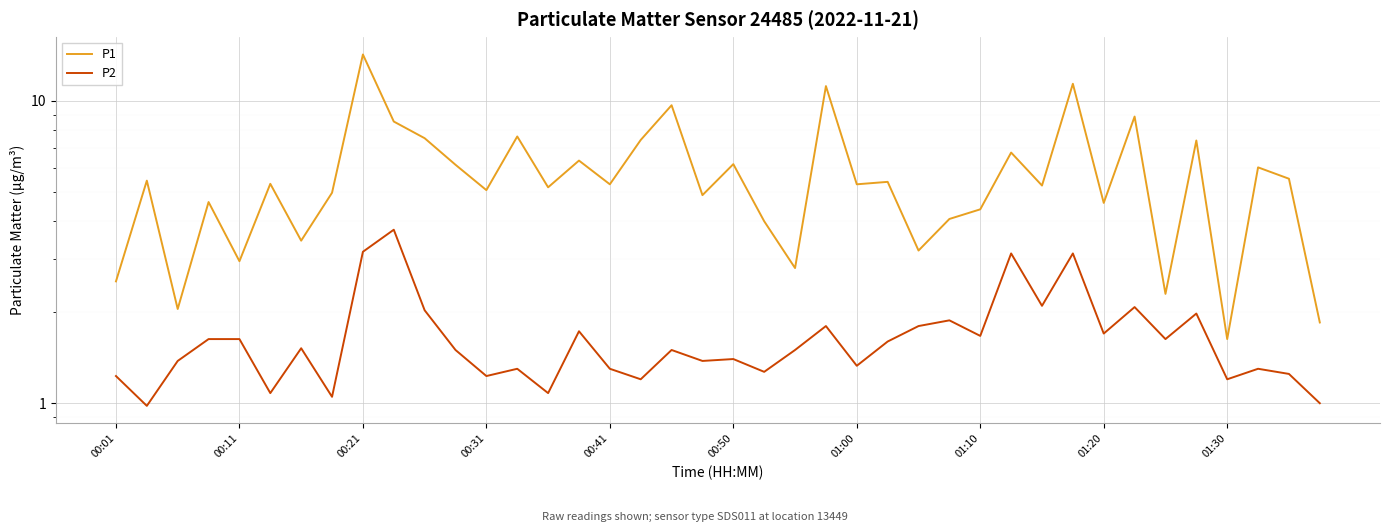

At how many categories does at least one series exceed 4?

30